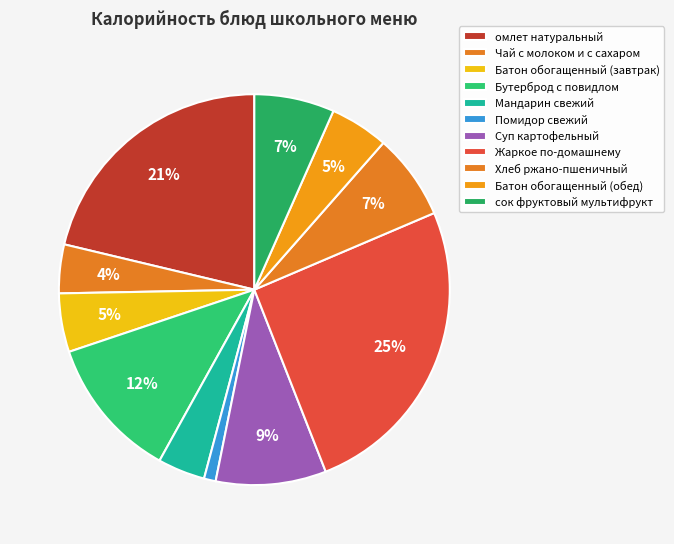

Count the number of slices in the pie.

11